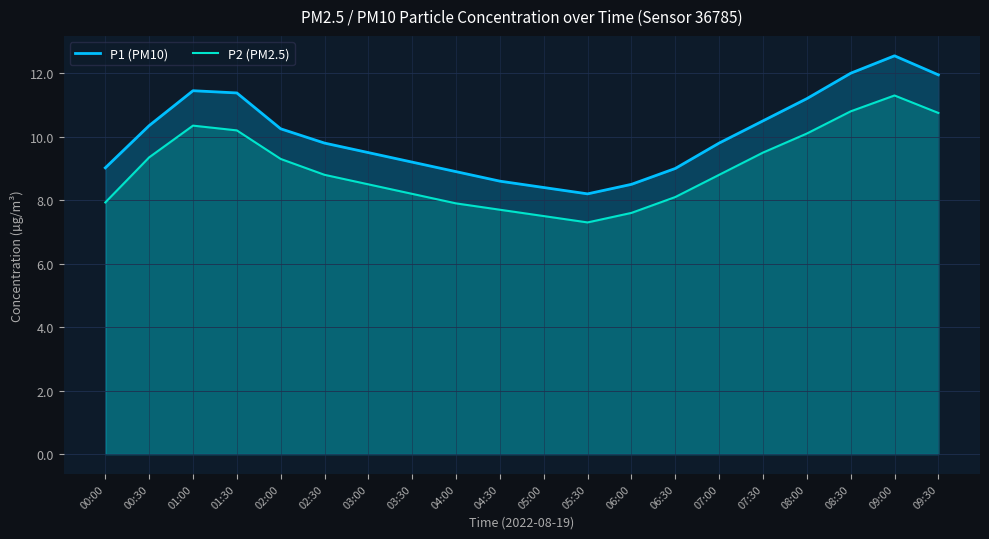

What value does the P2 (PM2.5) series have at 05:00?

7.5